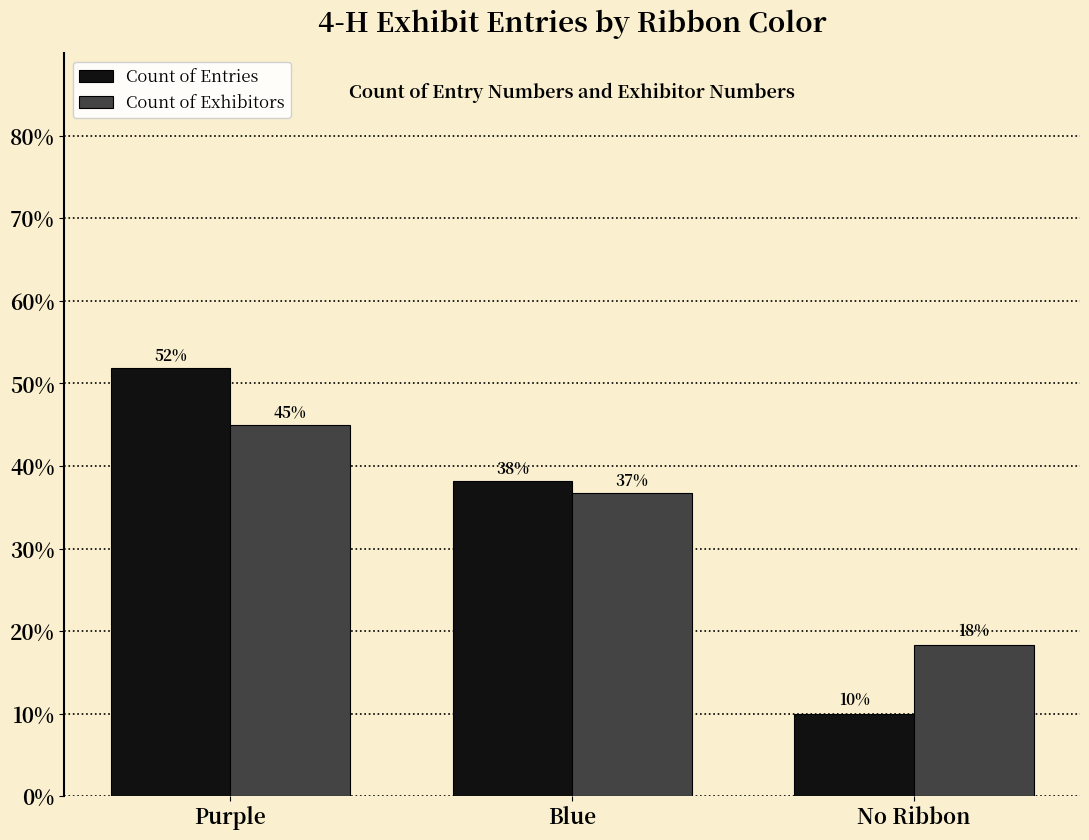

List the labels in order of Count of Entries value, largest first.

Purple, Blue, No Ribbon